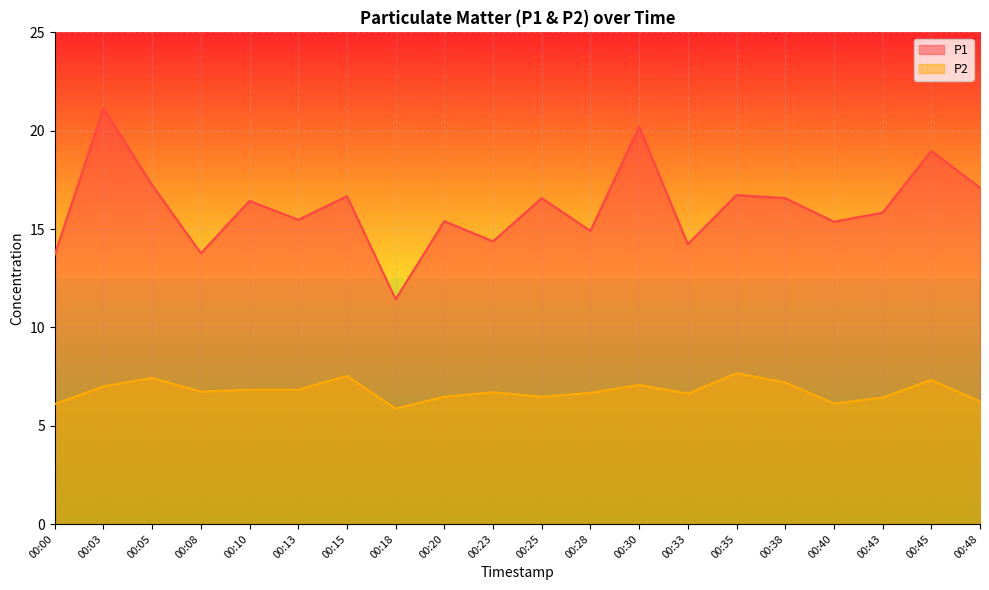

Where is the first local maximum for P1?

00:03